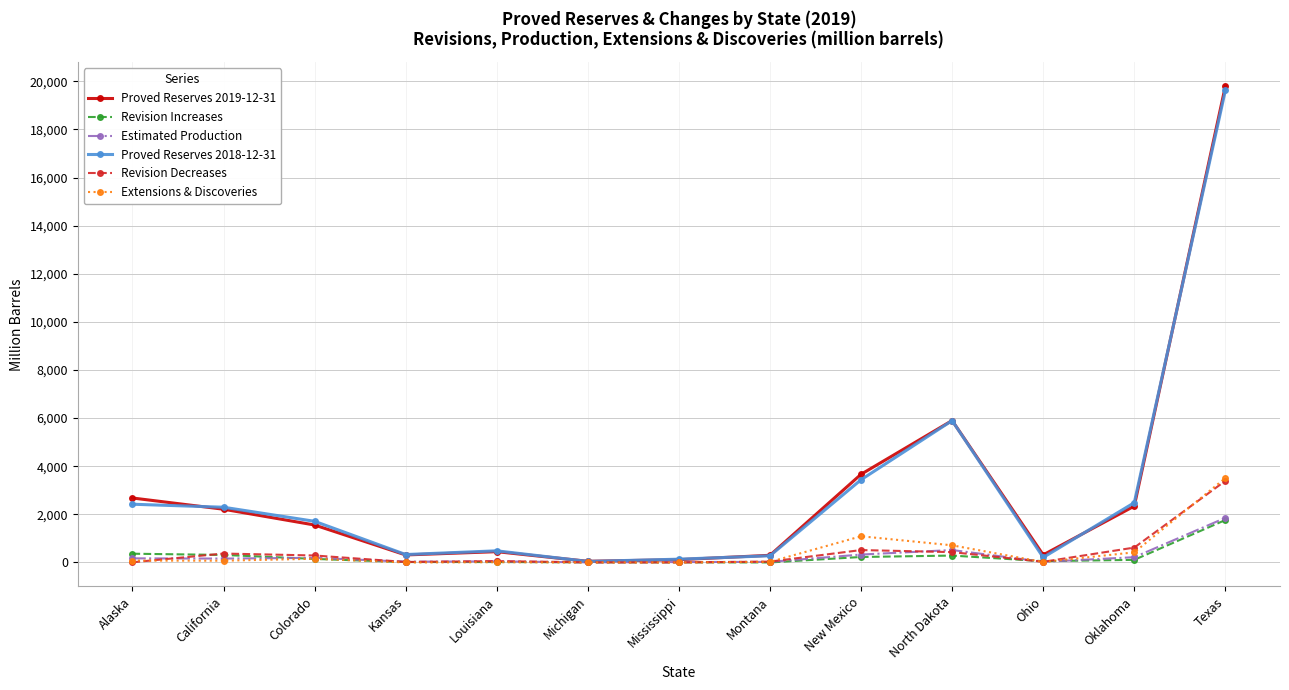

Where does the Proved Reserves 2018-12-31 series first go above 1711?

Alaska